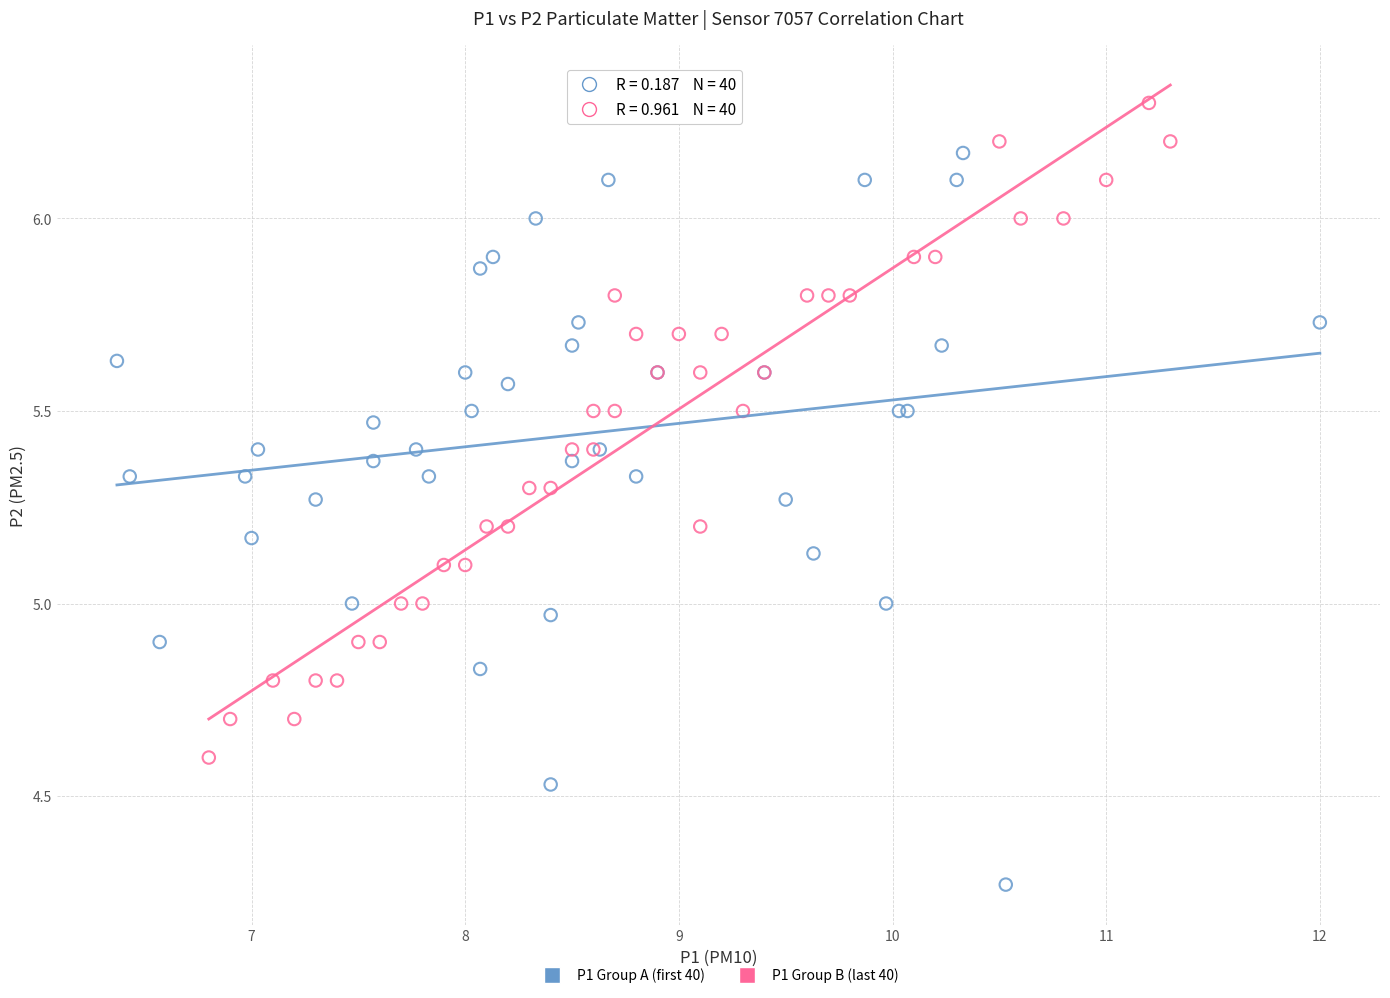

Which series has the widest spread of Y values?

P1 Group A (first 40)